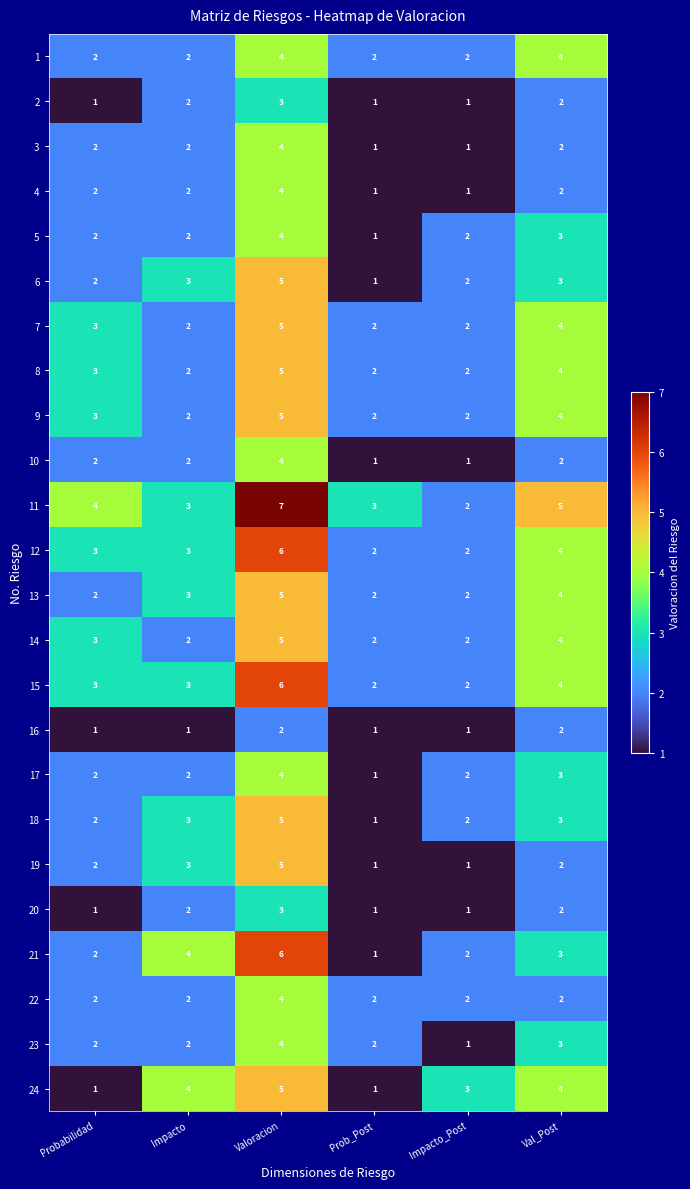

Read the 14 value at Valoracion.

5